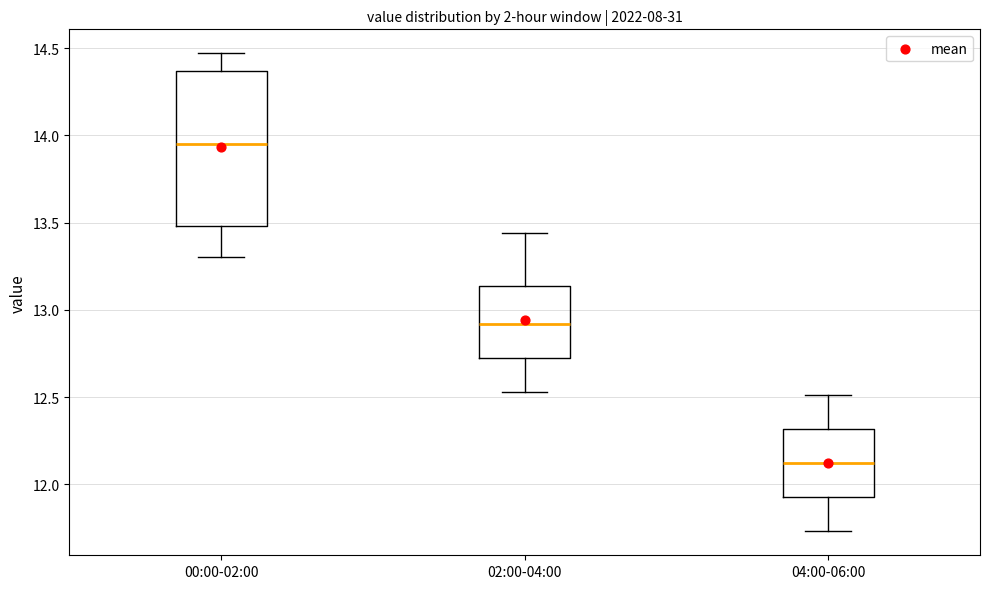

Reading left to right, read every box against the y-axis: the position of its median line, the range the box covers, and the ends of its whiskers. The values are not printed on the chart, so give them approximately, as read against the axis.

00:00-02:00: median 13.95, box 13.50 to 14.35, whiskers 13.30 to 14.45
02:00-04:00: median 12.90, box 12.75 to 13.15, whiskers 12.55 to 13.45
04:00-06:00: median 12.10, box 11.95 to 12.30, whiskers 11.75 to 12.50